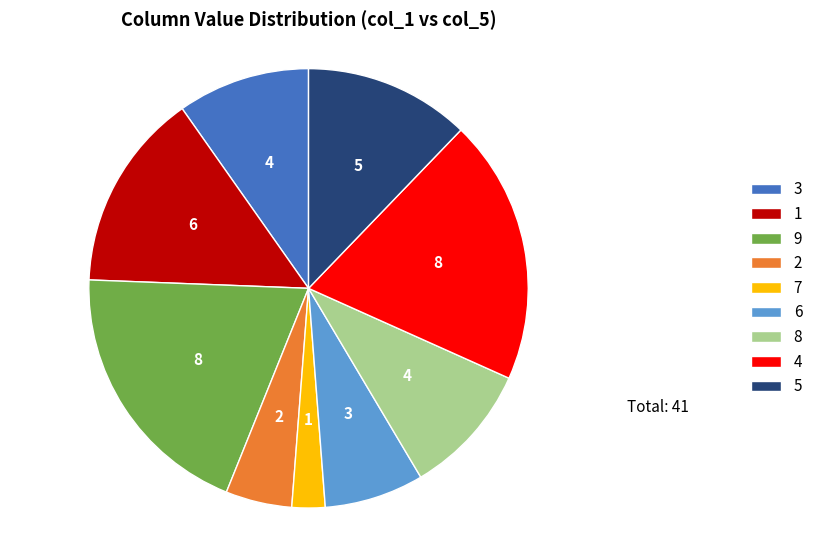

Does 6 represent more than half of the total?

No